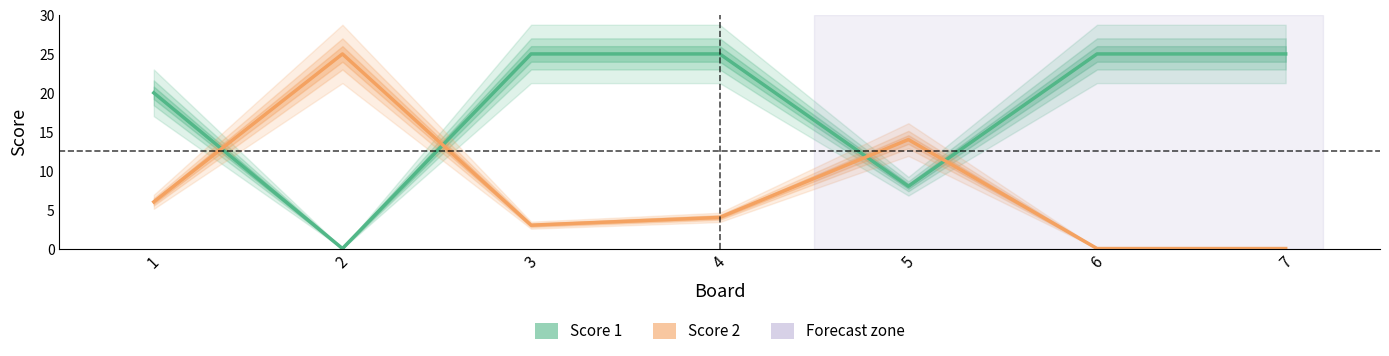

How many data points in Score 1 are less than 25?

3